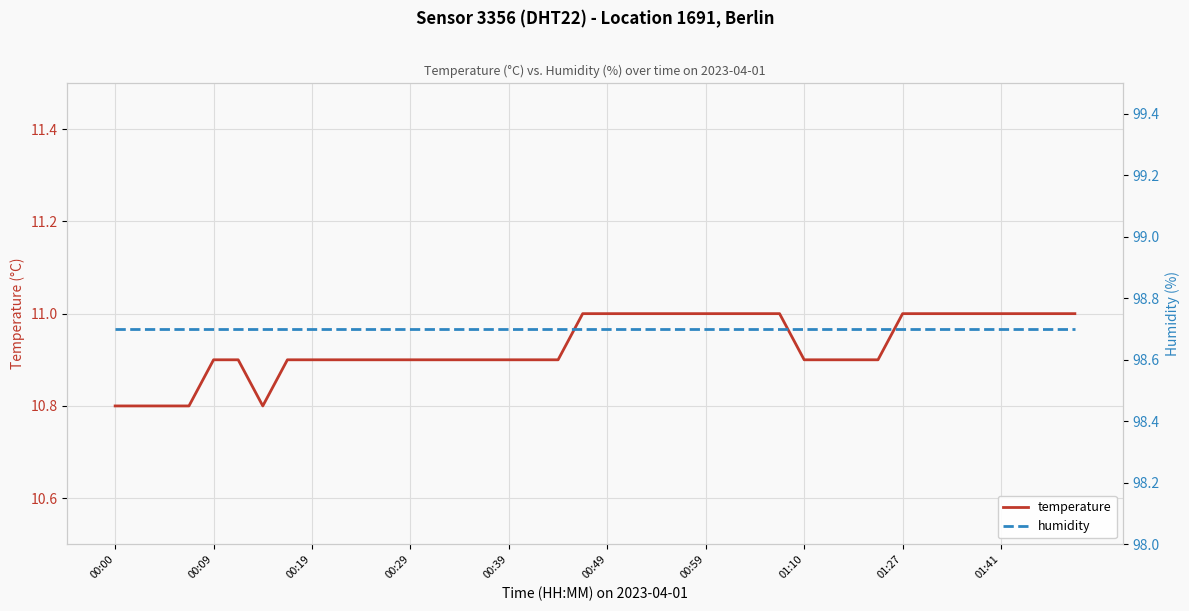

What is the maximum value for temperature?

11.0